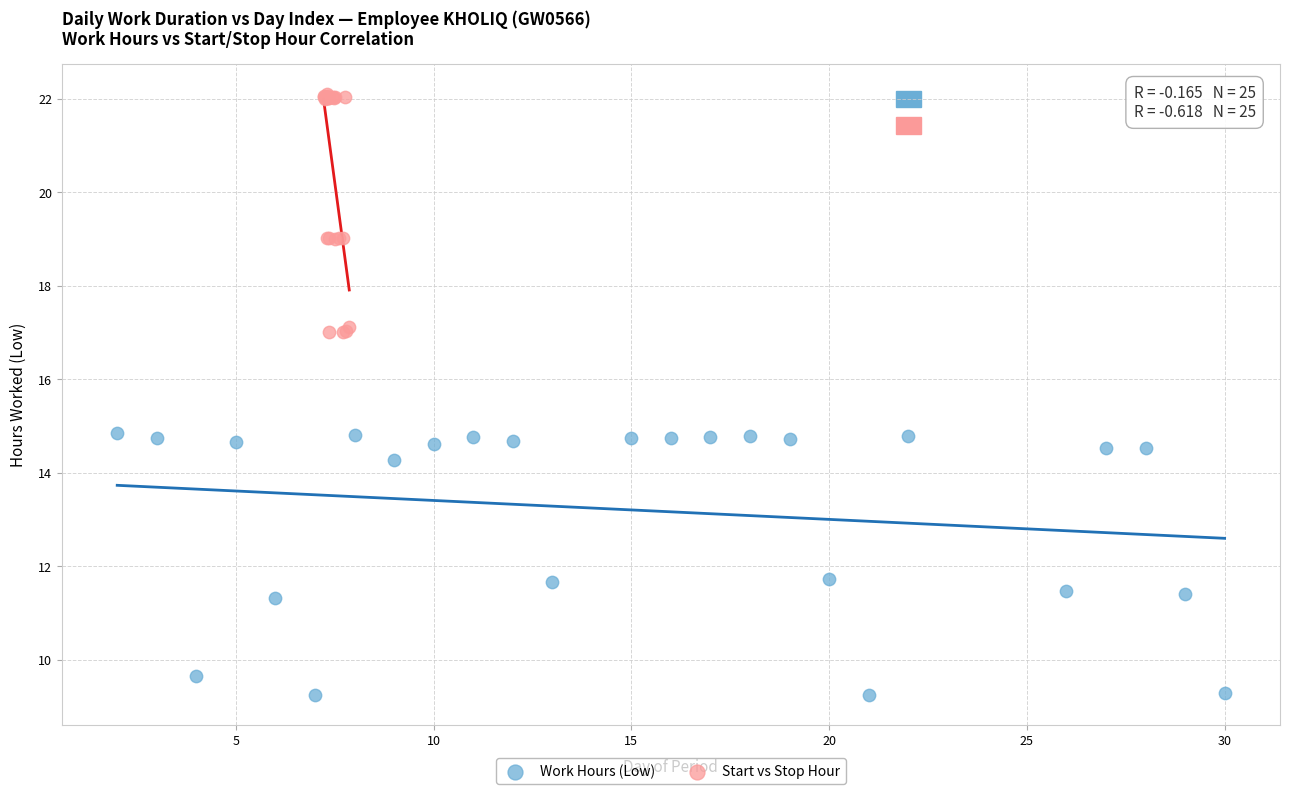

Which series reaches the maximum Y coordinate?

Start vs Stop Hour